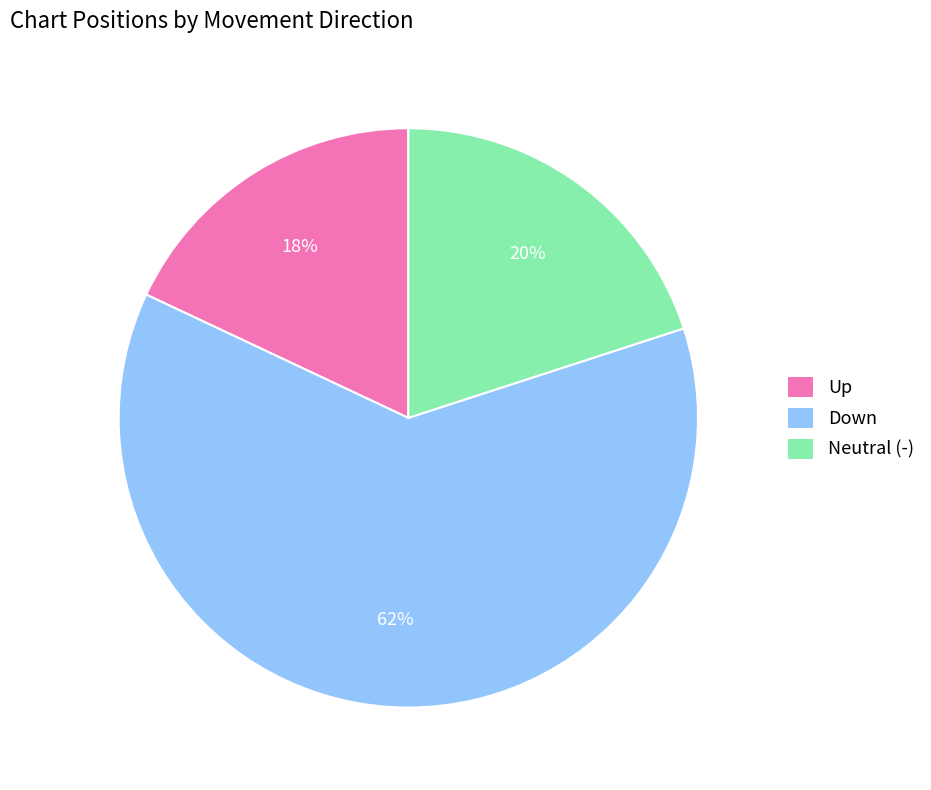

Do Down and Up together represent more than half of the pie?

Yes